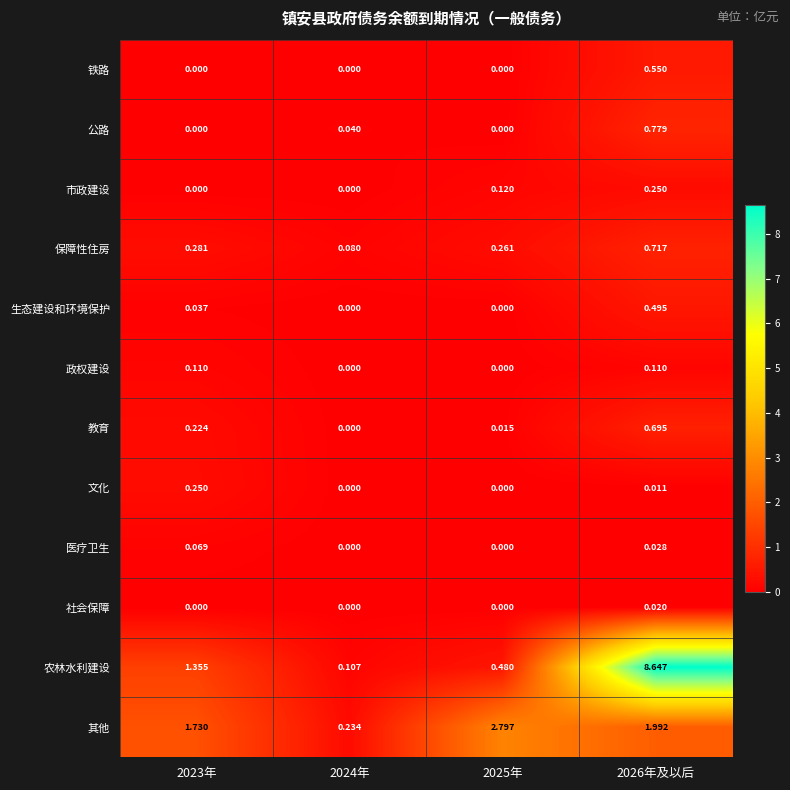

Is the value of 市政建设 at 2024年 greater than the value of 保障性住房 at 2025年?

No